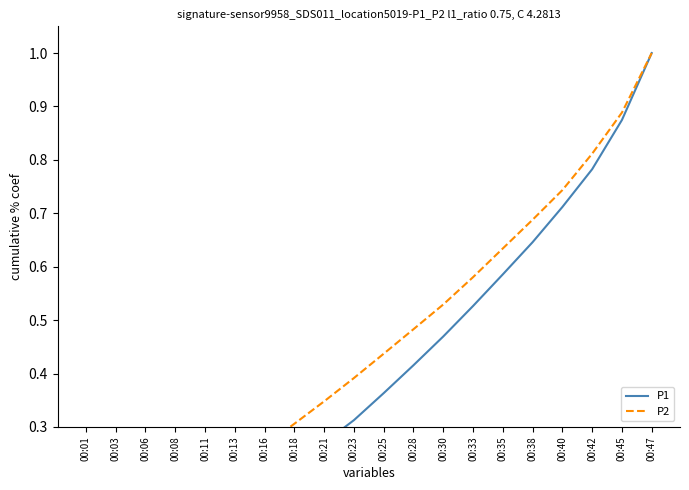

List the series in order of their overall mean, lowest first.

P1, P2